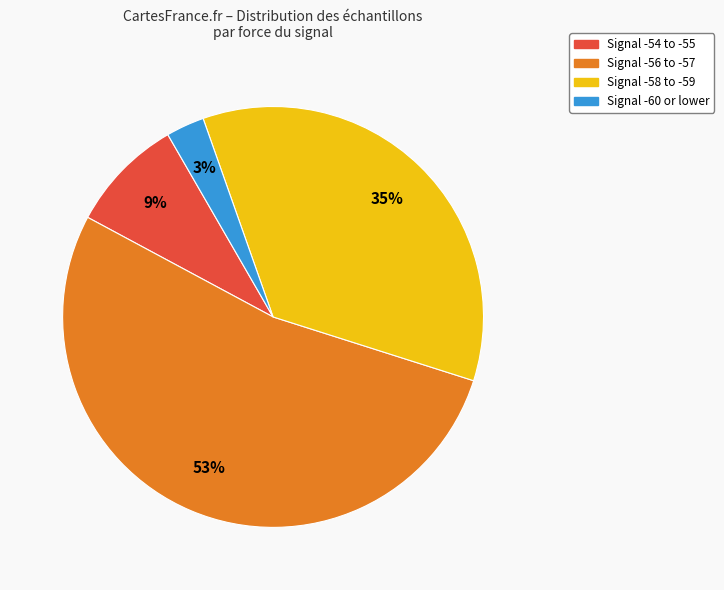

Is there any slice that represents more than half of the pie?

Yes